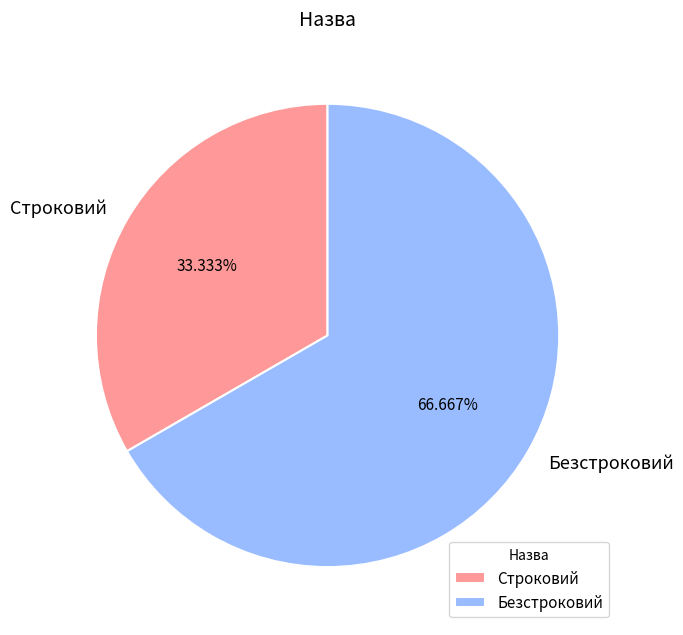

What is the largest slice in the pie chart?

Безстроковий